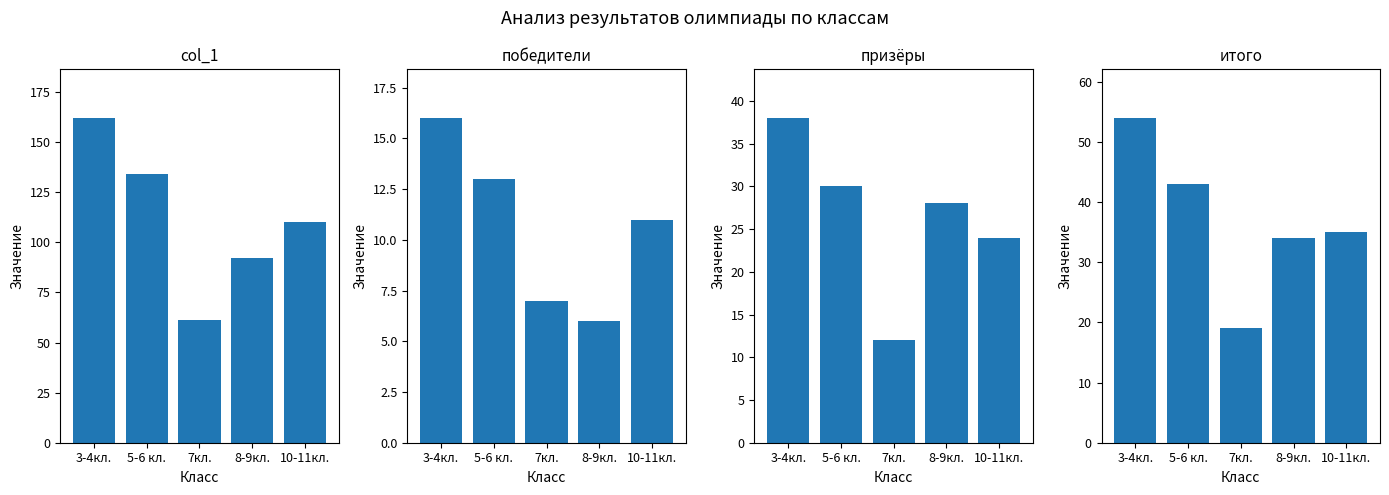

How many groups of bars are there?

5